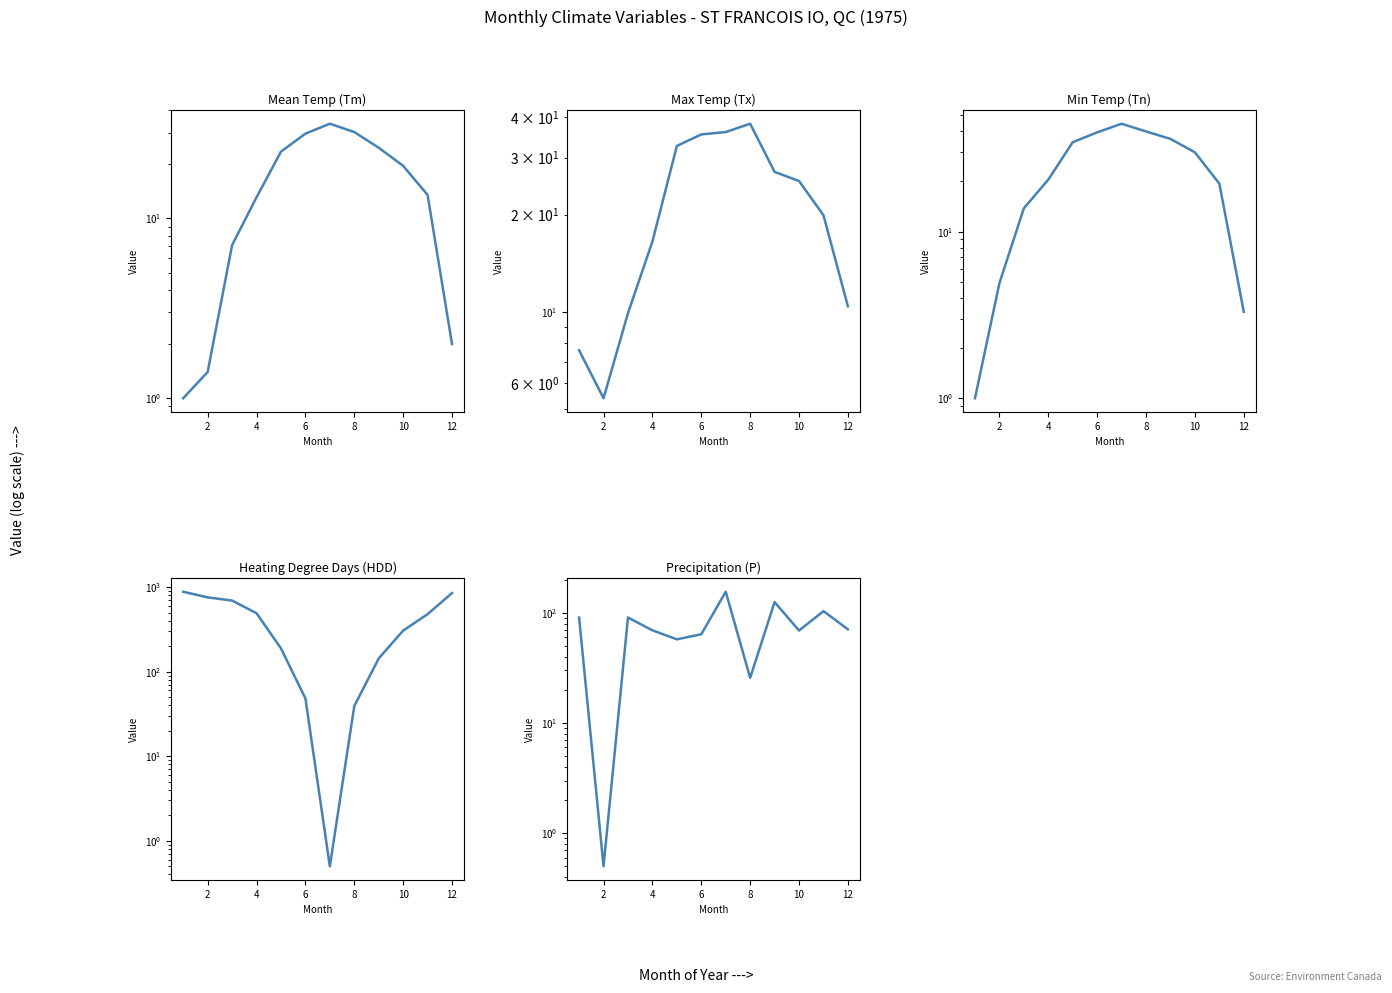

Reading right to left, transcribe all the data shown in this chart.

Tm: 2.0	13.5	19.6	24.7	30.2	33.6	29.6	23.5	13.1	7.1	1.4	1.0
Tx: 10.4	19.9	25.4	27.1	38.2	36.0	35.4	32.6	16.5	9.9	5.4	7.6
Tn: 3.3	19.4	29.9	36.0	39.9	44.4	39.4	34.4	20.5	13.8	4.9	1.0
HDD: 852.1	479.5	306.8	143.6	39.3	0.5	48.4	188.8	491.9	694.8	757.5	882.7
P: 70.9	103.6	69.1	125.2	25.7	155.4	63.9	57.5	69.4	90.8	0.5	90.6